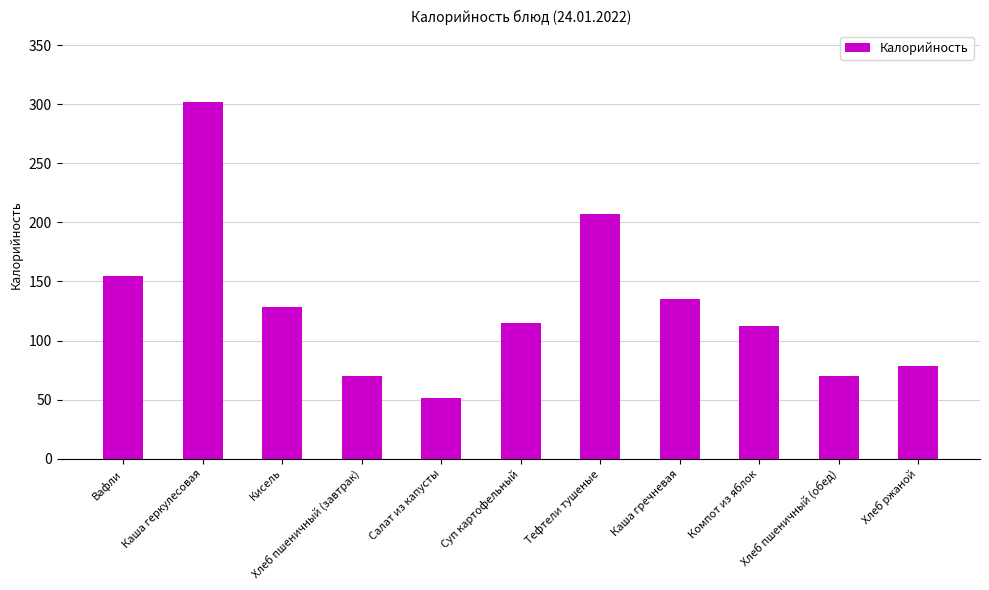

Which label corresponds to the largest value in the chart?

Каша геркулесовая